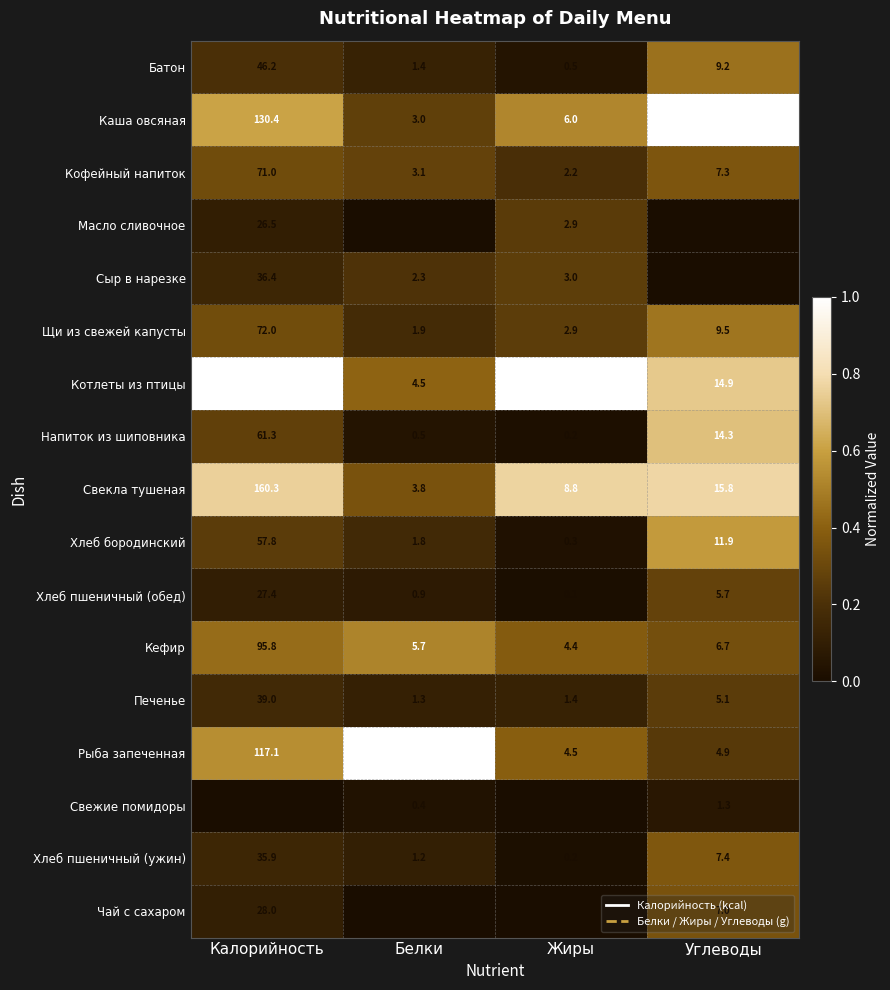

What is the total value across all series at Углеводы?

141.4